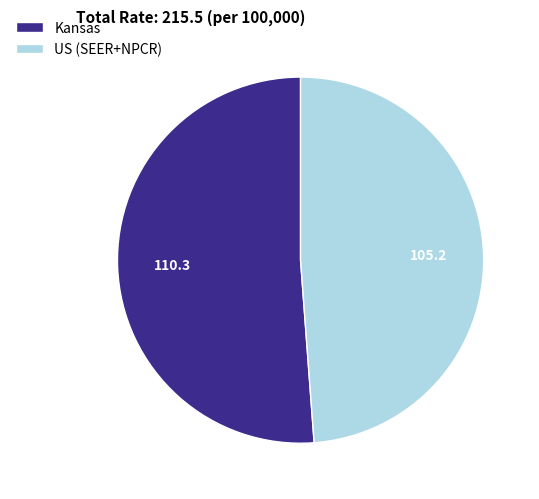

Which slice is the largest?

Kansas